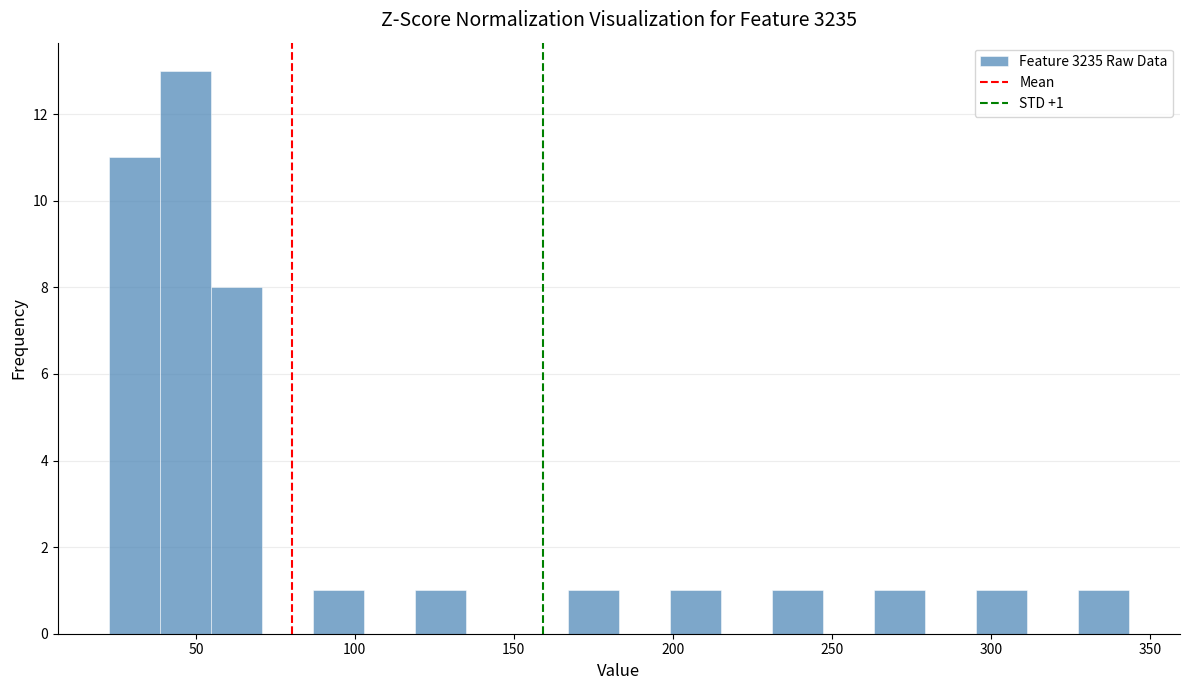

Read against the x-axis, roughly where is the centre of the tallest bar?

45